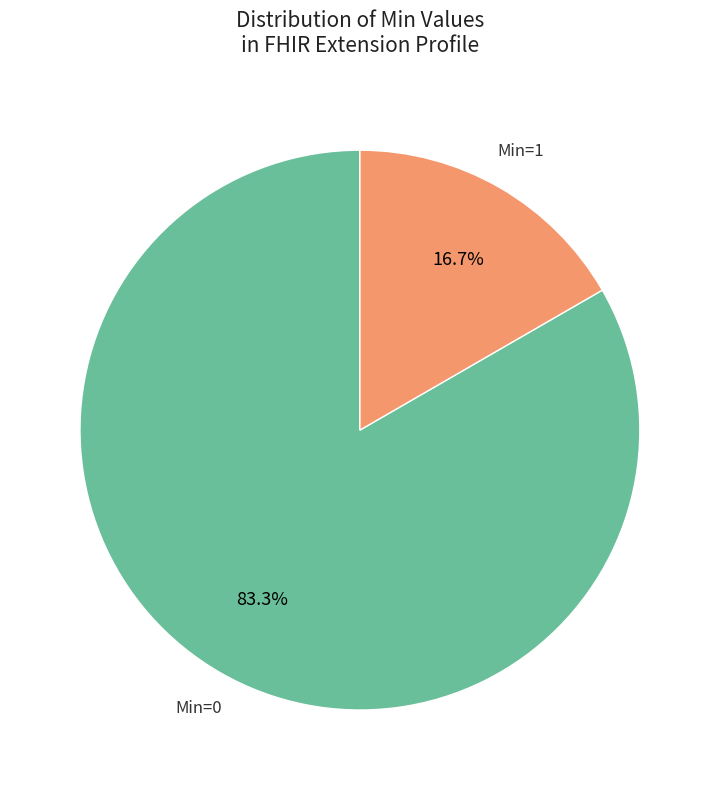

Is there a majority slice in this chart?

Yes